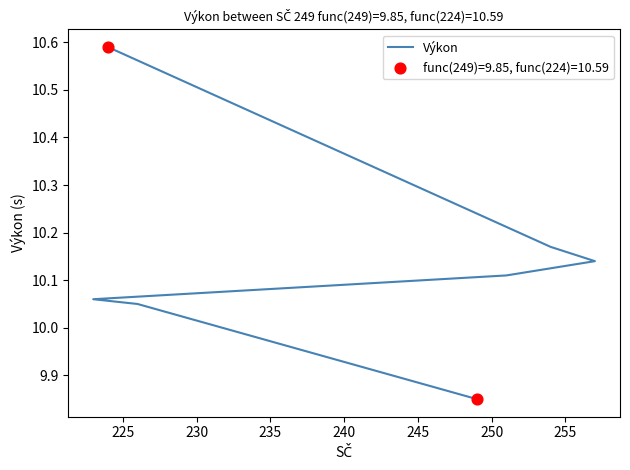

What is the change in value from 240 to 250?

+0.4